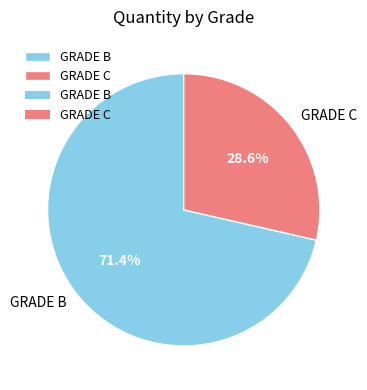

To the nearest percent, what is the difference between the largest and smallest slice percentages?

43%